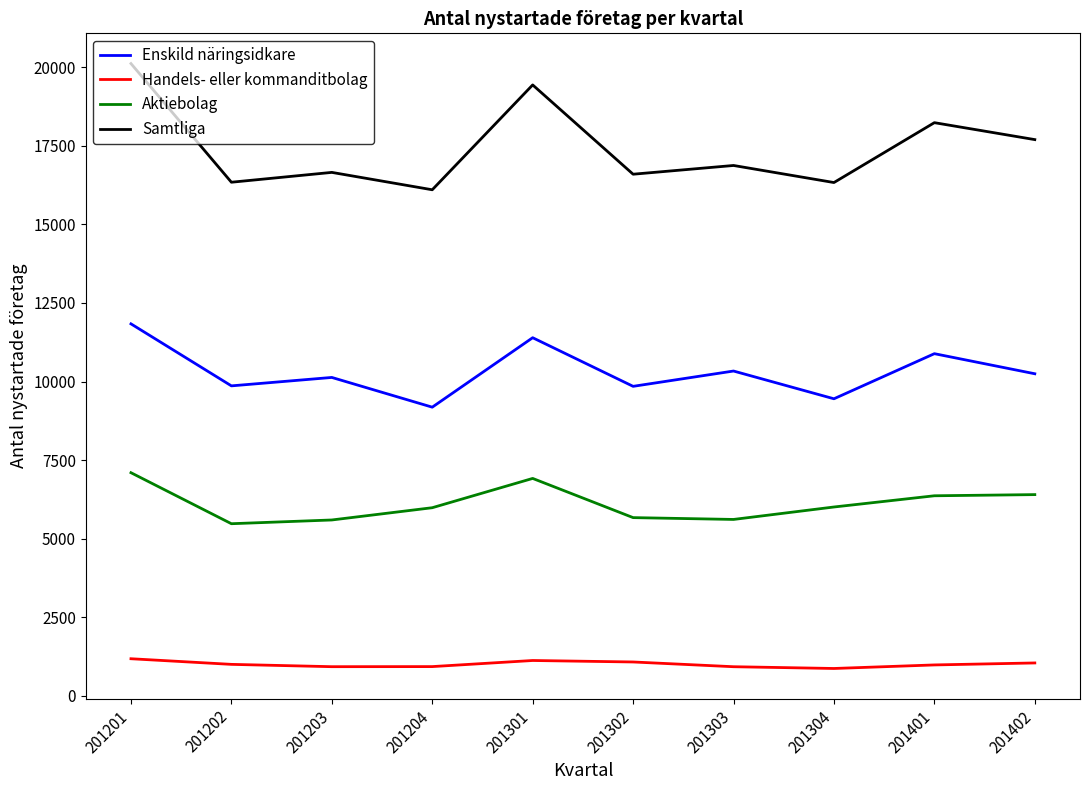

The Aktiebolag series shows 7507 at 201303. True or false?

False